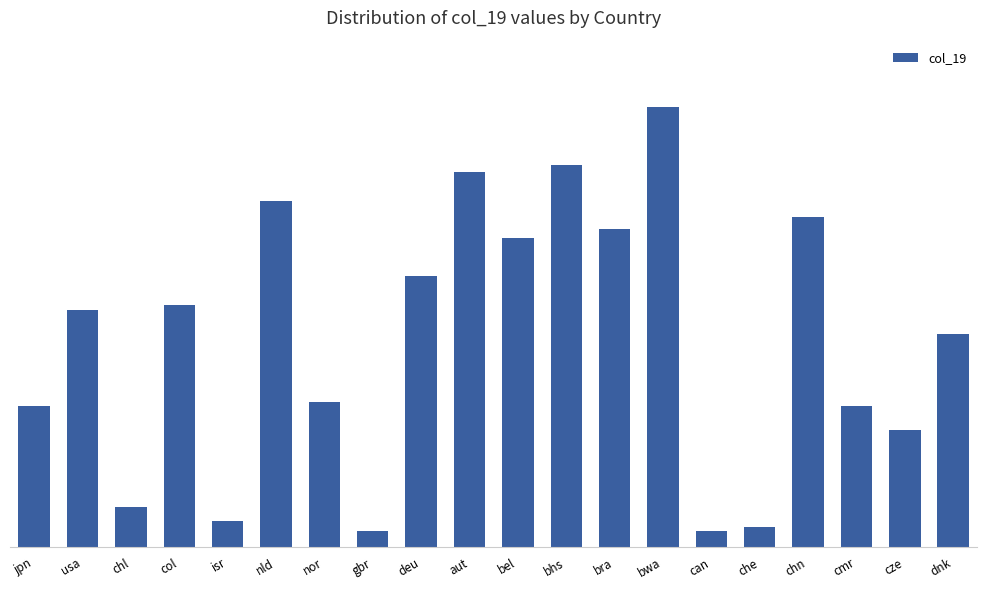

What is the sum of the values at bel and nor?

1.0